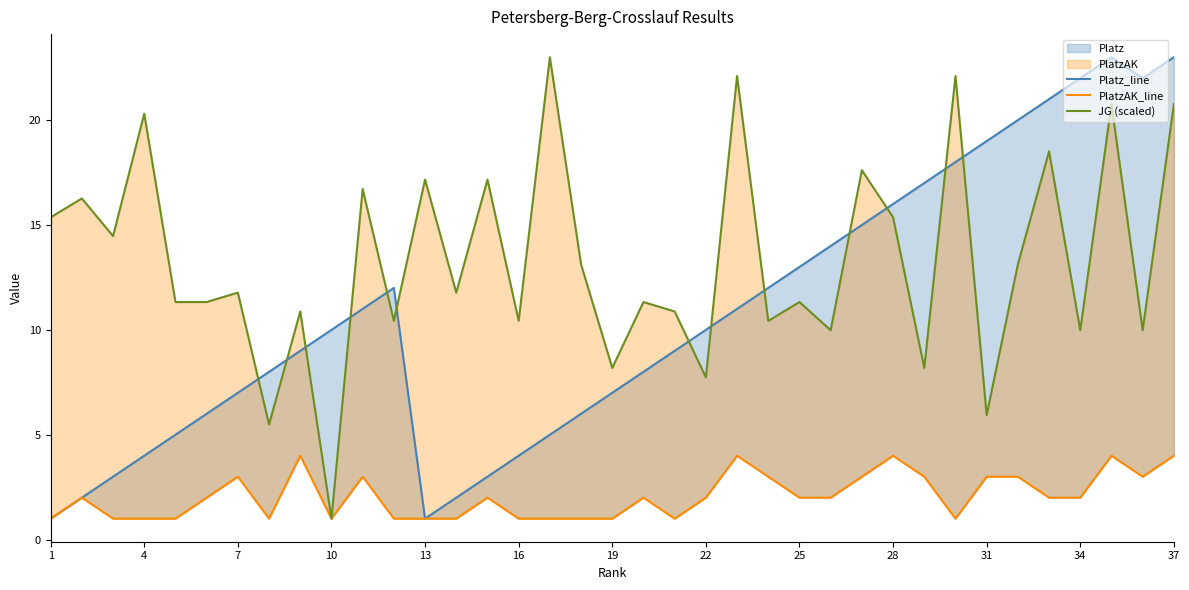

How many data points in JG (scaled) are less than 11?

14